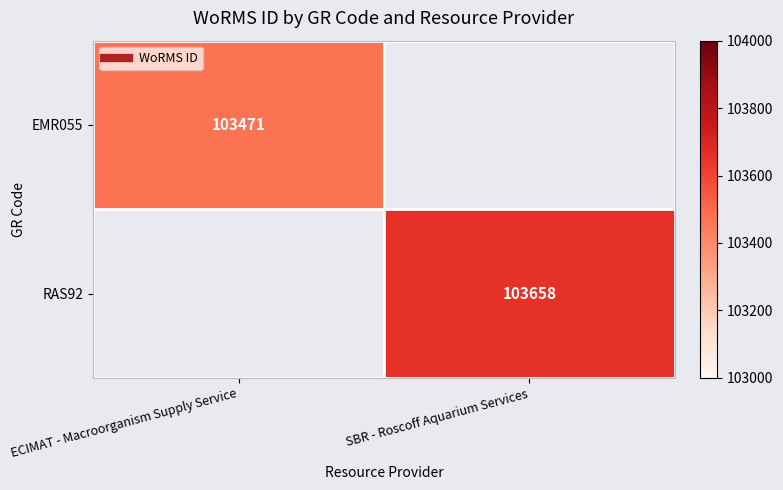

What is the maximum value shown in the chart?

103658.0